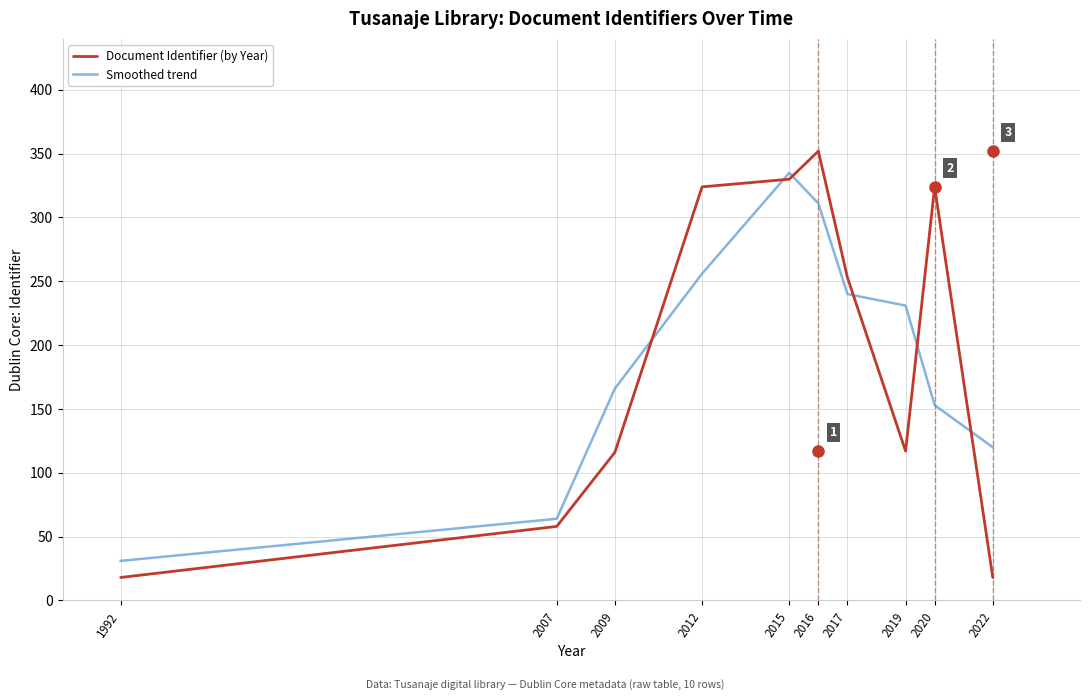

What is the difference between the maximum and second lowest values in the Smoothed trend series?

271